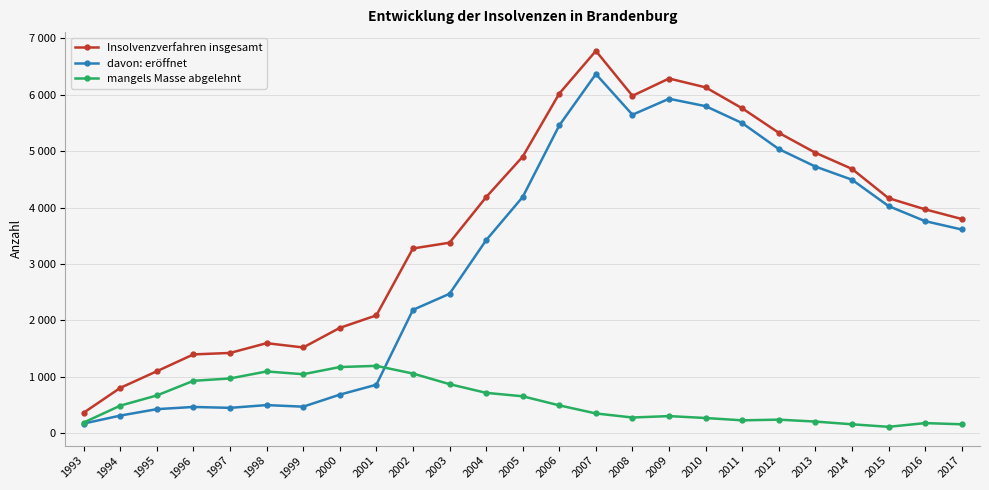

Does the chart have visible grid lines?

Yes